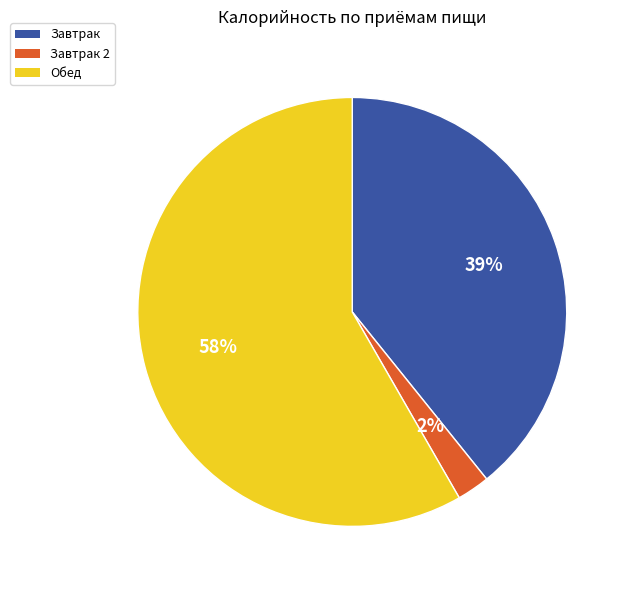

Is there a majority slice in this chart?

Yes